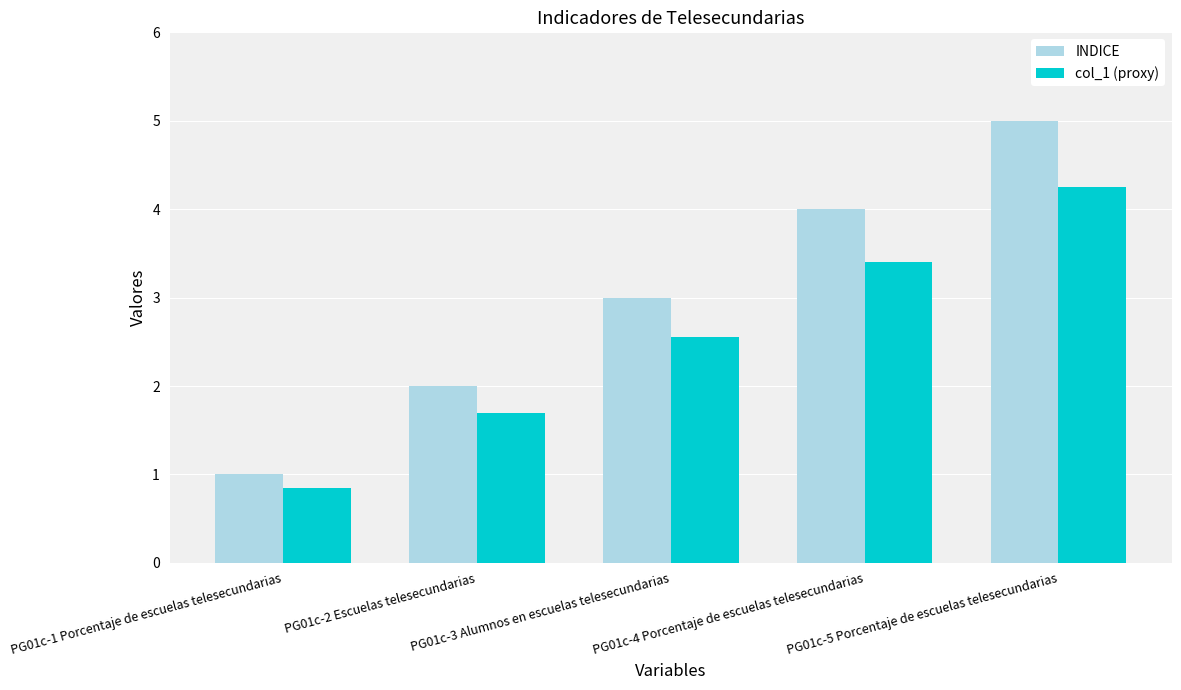

How many categories are shown in the chart?

5